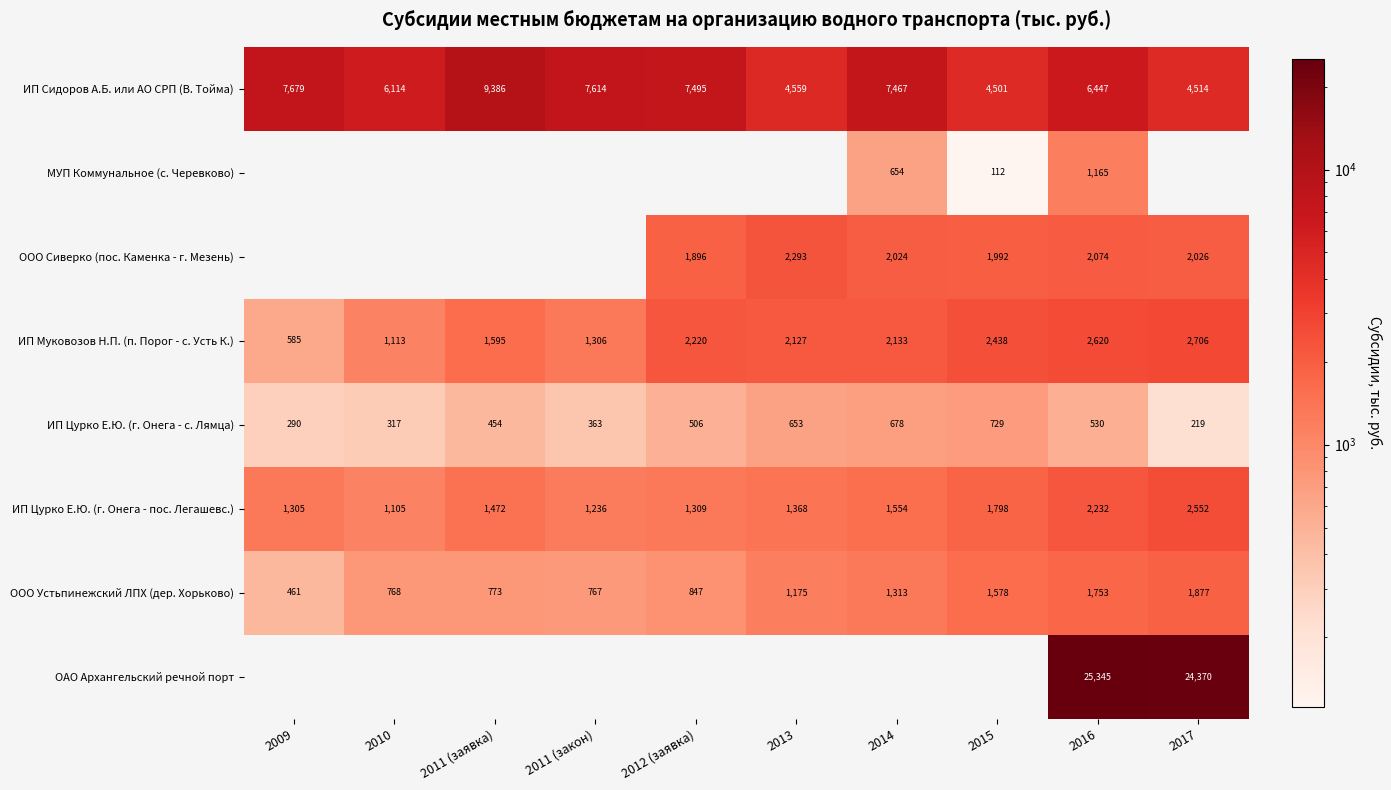

What is the sum of the ИП Муковозов Н.П. (п. Порог - с. Усть К.) values at 2010 and 2012 (заявка)?

3333.0